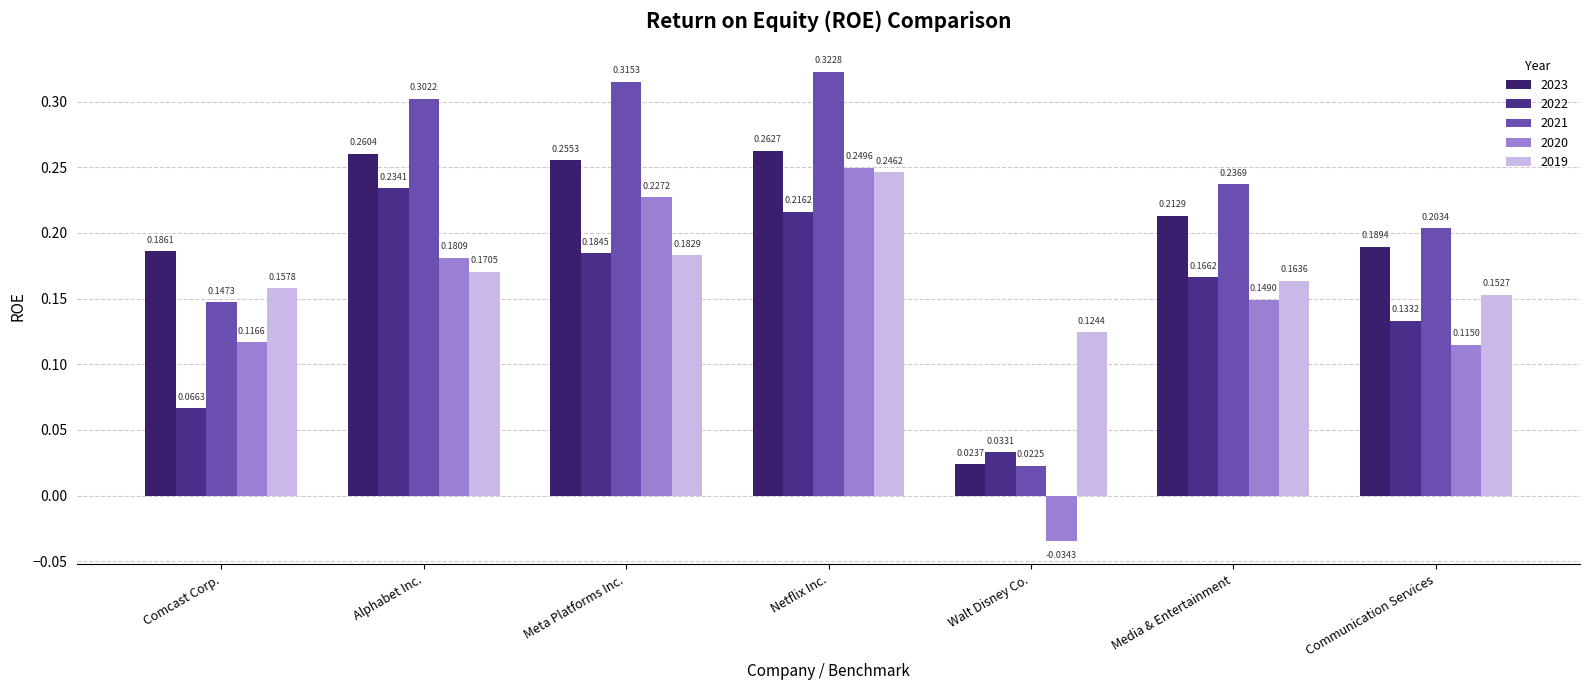

At which category does the chart reach its peak across all series?

Netflix Inc.